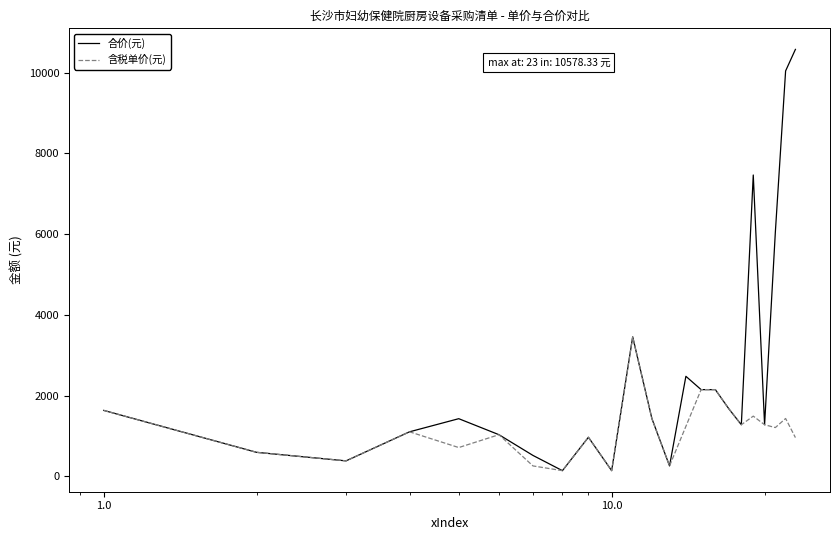

What is the difference between the maximum and minimum values in the 含税单价(元) series?

3314.2